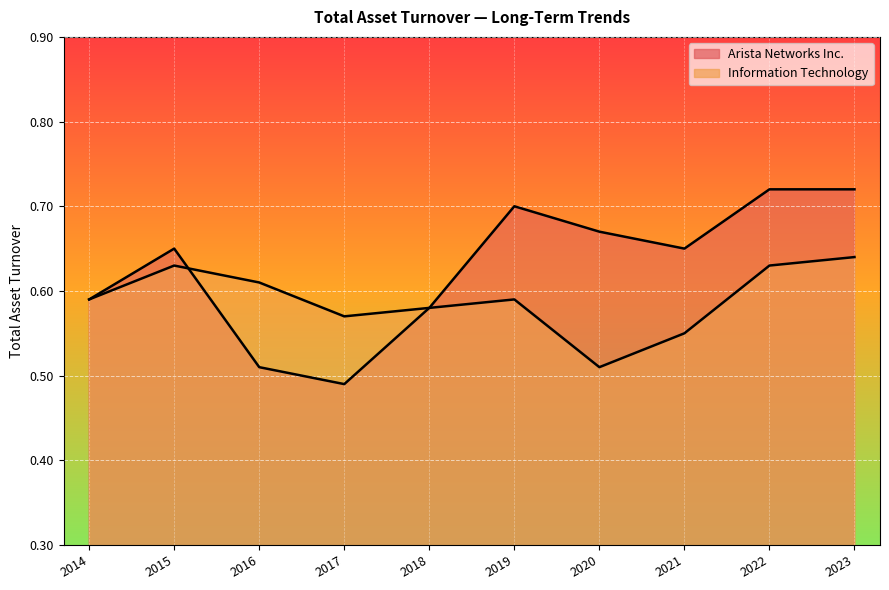

Reading left to right, transcribe all the data shown in this chart.

Arista Networks Inc.: 0.6	0.7	0.5	0.5	0.6	0.7	0.7	0.7	0.7	0.7
Information Technology: 0.6	0.6	0.6	0.6	0.6	0.6	0.5	0.6	0.6	0.6